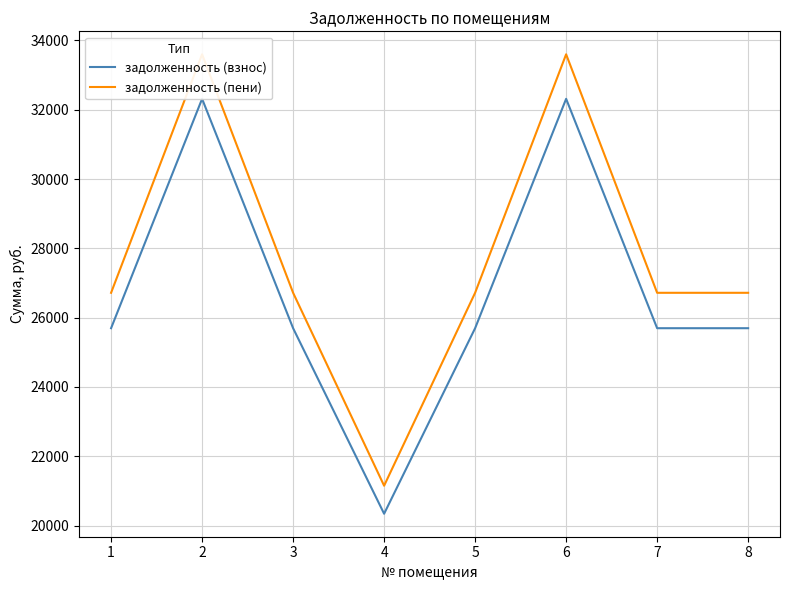

List the labels in order of задолженность (взнос) value, largest first.

2, 6, 1, 3, 5, 7, 8, 4